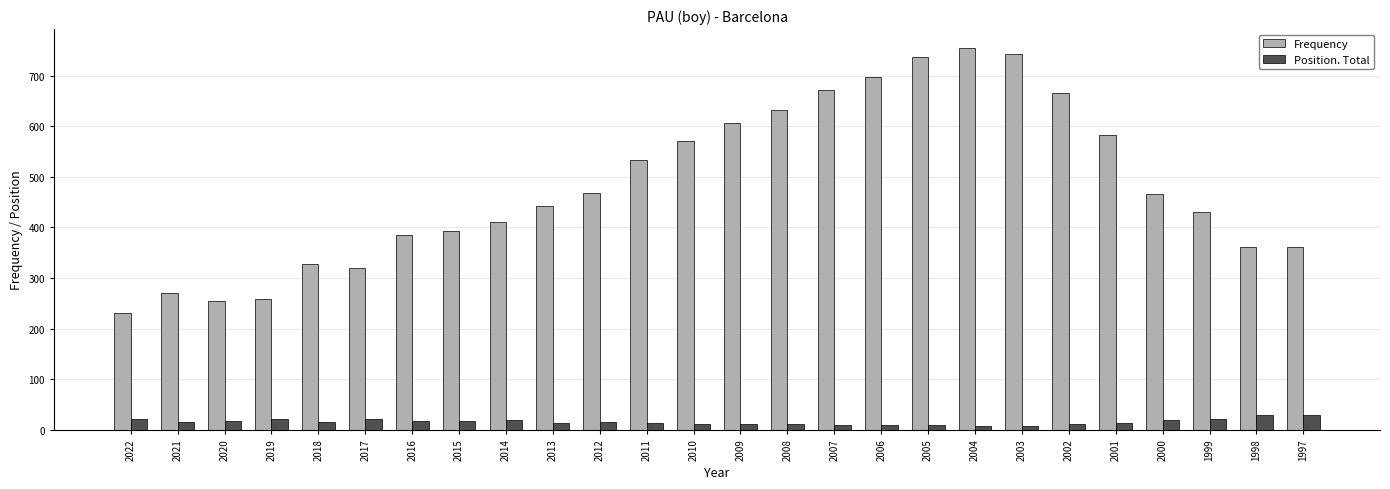

What is the maximum value for Position. Total?

29